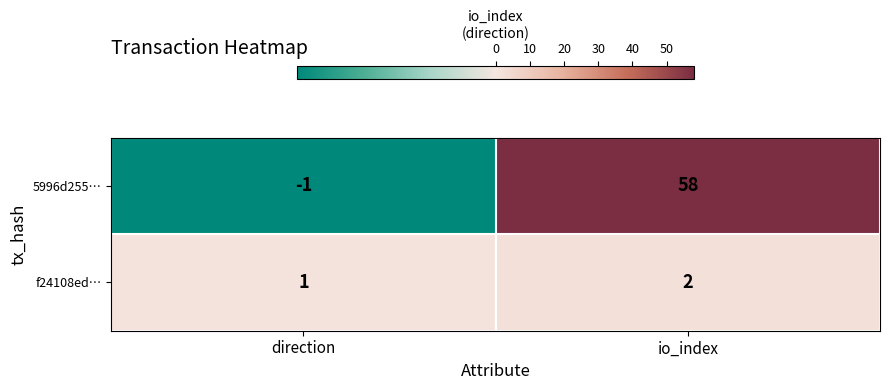

The value of 5996d255… at direction is -1. True or false?

True